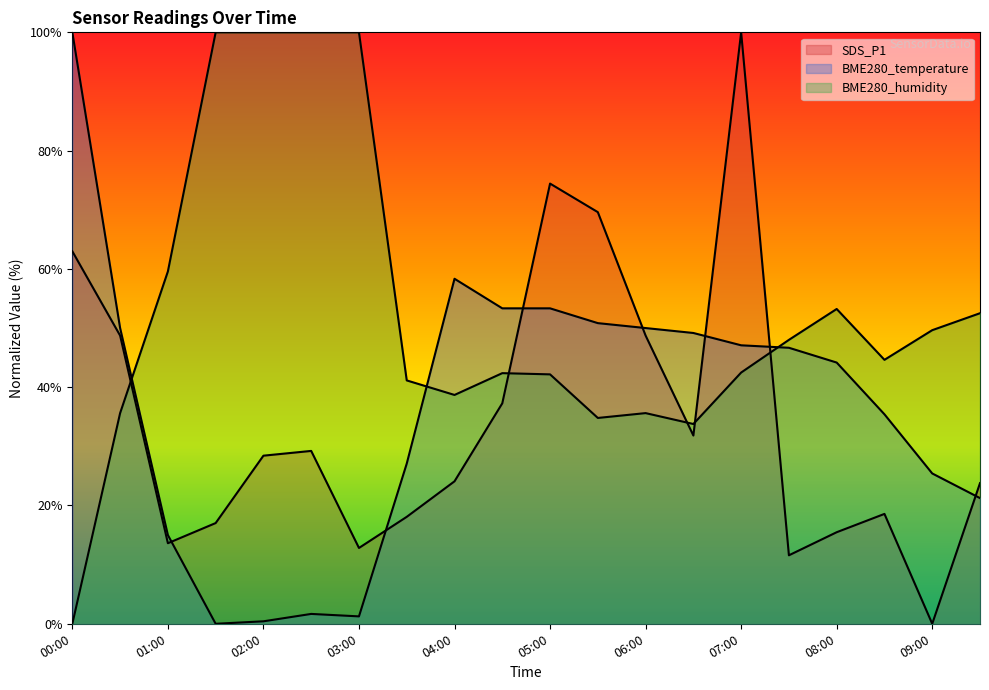

Is the value of BME280_humidity at 04:00 greater than the value of BME280_temperature at 06:00?

No